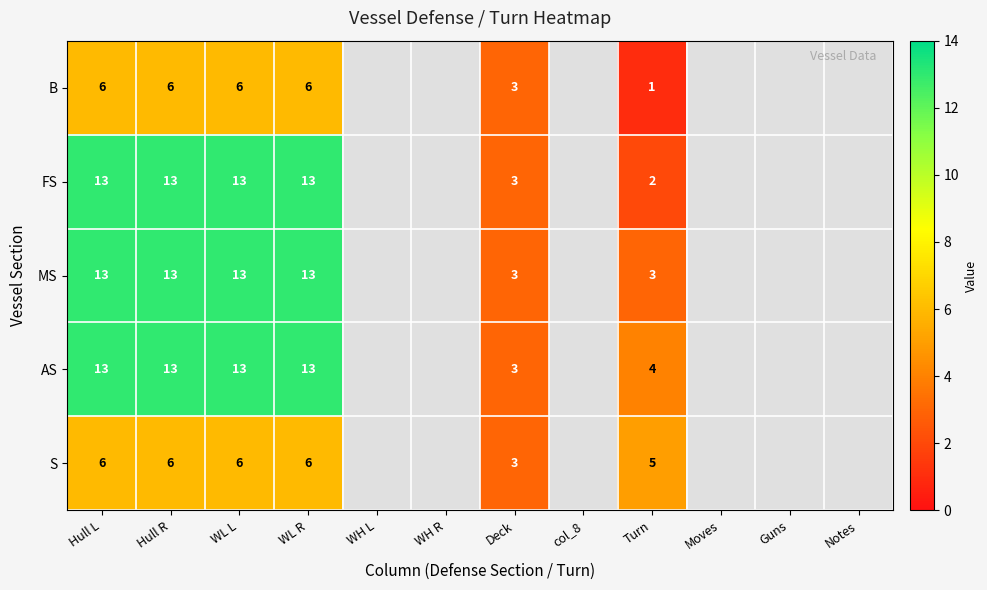

What is the total value across all series at Hull L?

51